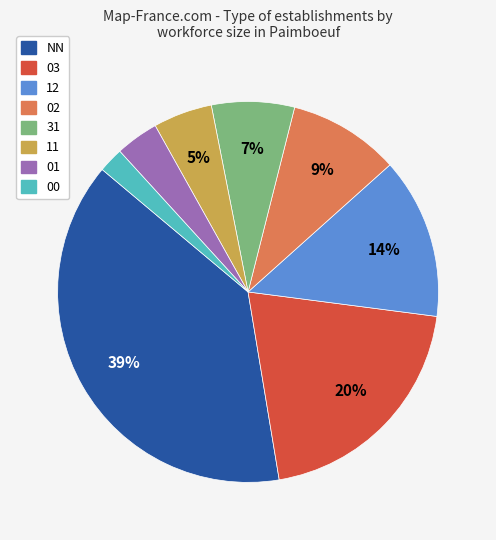

Is it true that 31 is 7% of the pie?

True